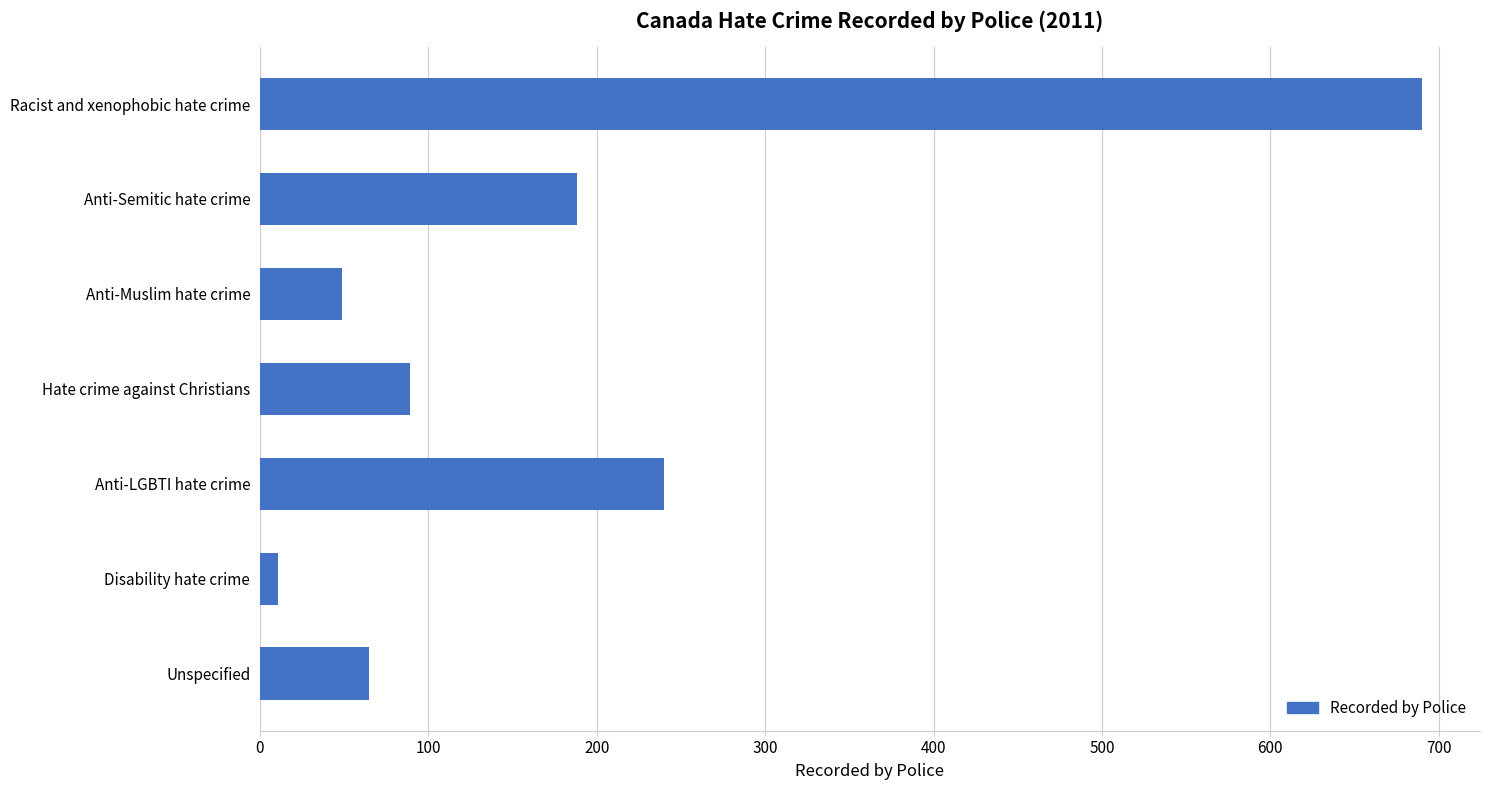

Reading top to bottom, what are all the values shown in this chart?

690	188	49	89	240	11	65